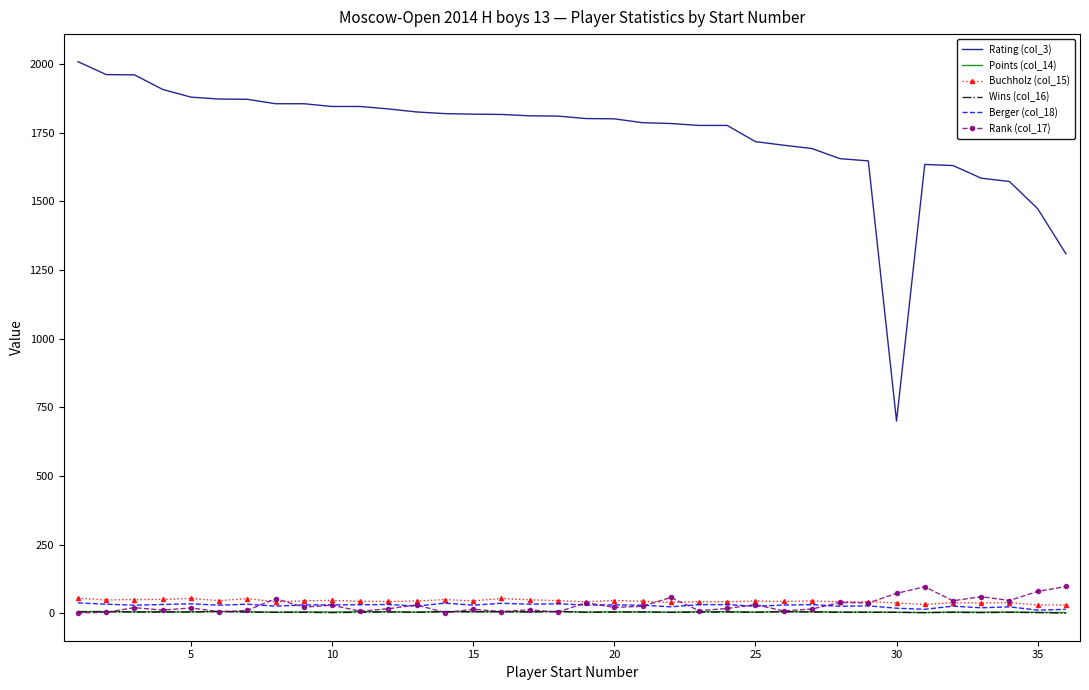

Which series has the widest spread of values?

Rating (col_3)